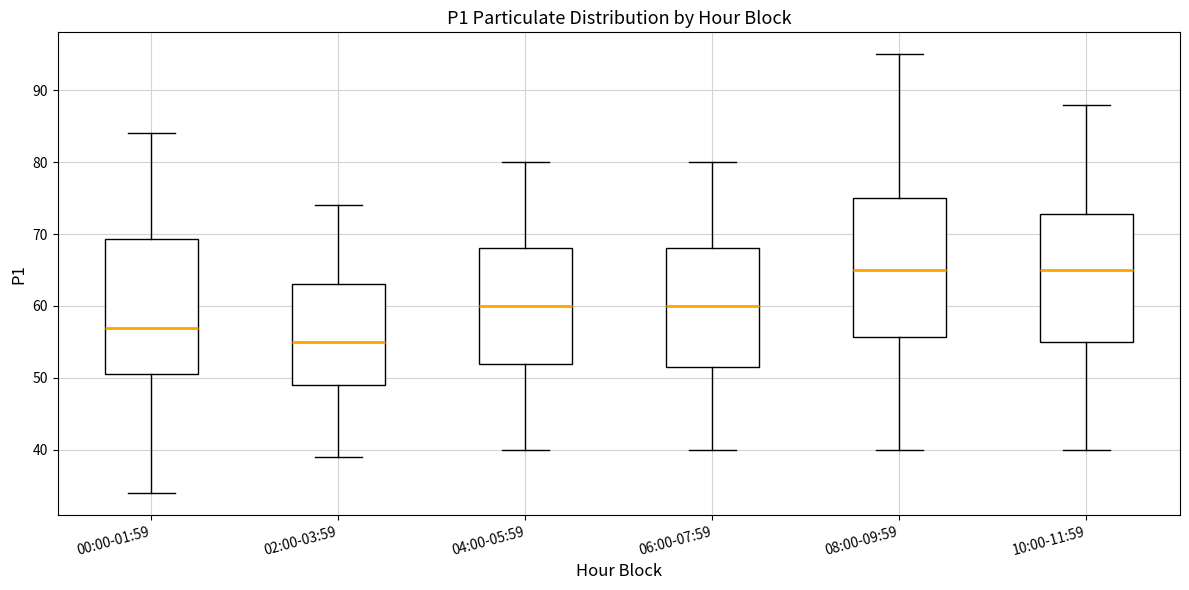

Where is the lower edge of the box for 08:00-09:59 on the y-axis? The values are not printed on the chart, so give them approximately, as read against the axis.

56